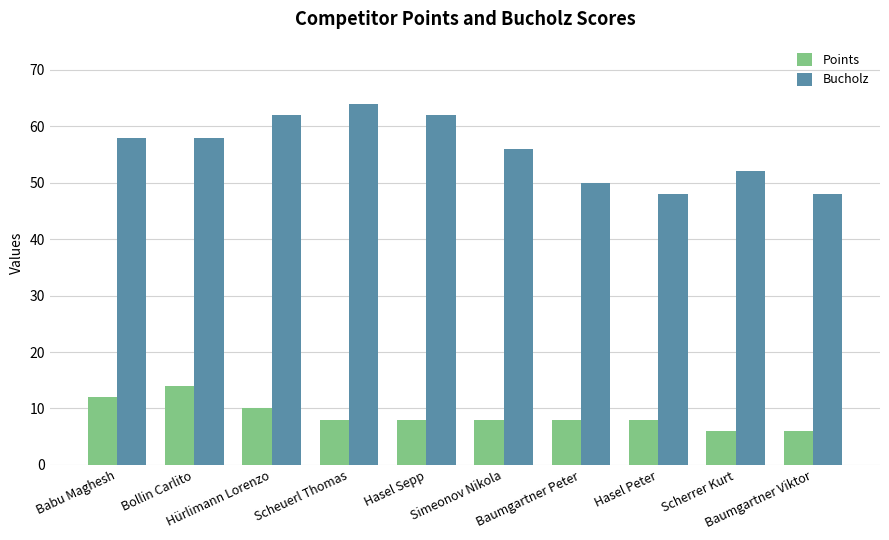

Which series changed the most between Bollin Carlito and Baumgartner Viktor?

Bucholz